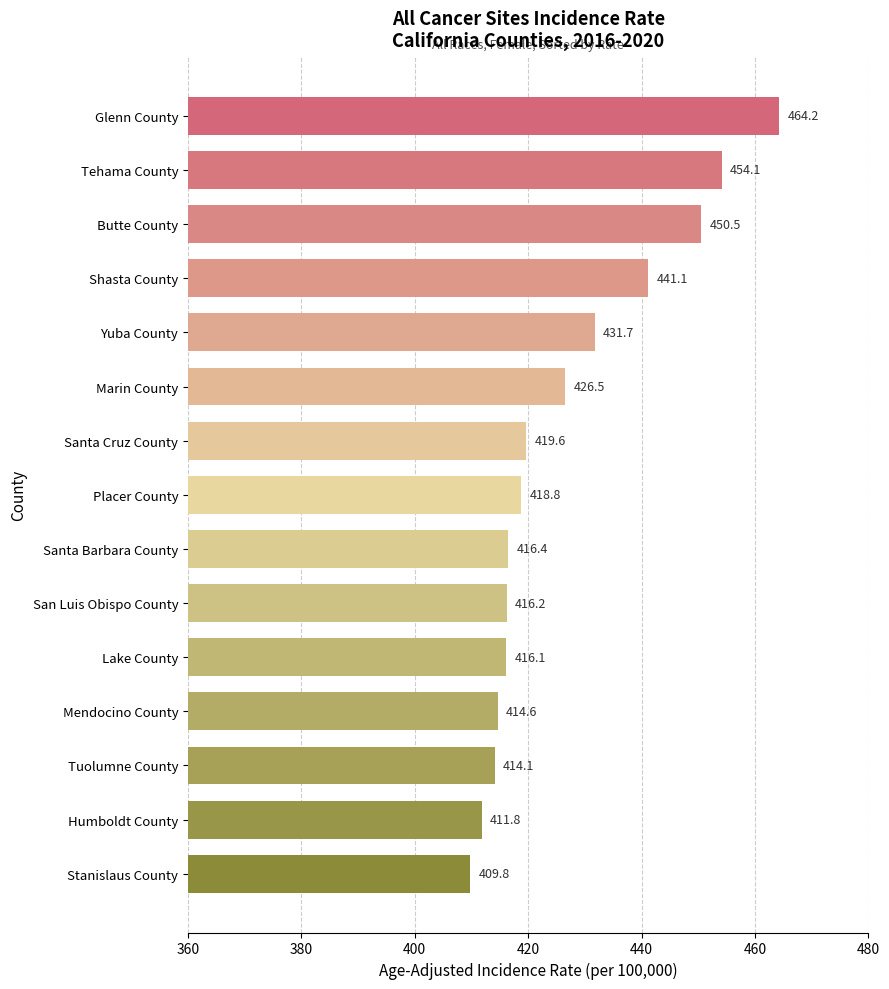

What is the sum of the values at Butte County and Tehama County?

904.6